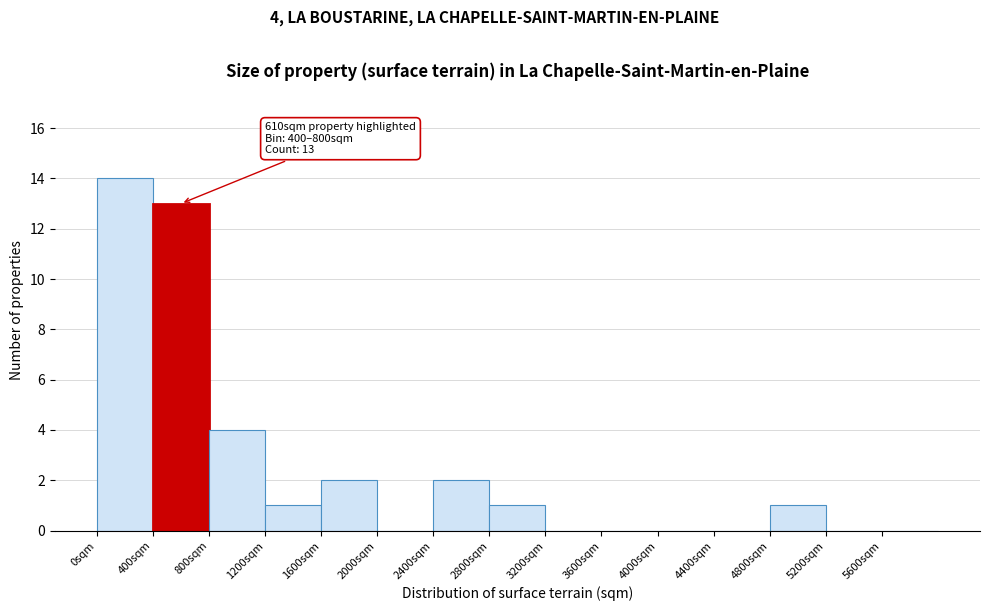

Over which range of the x-axis is the bar tallest?

0 to 400